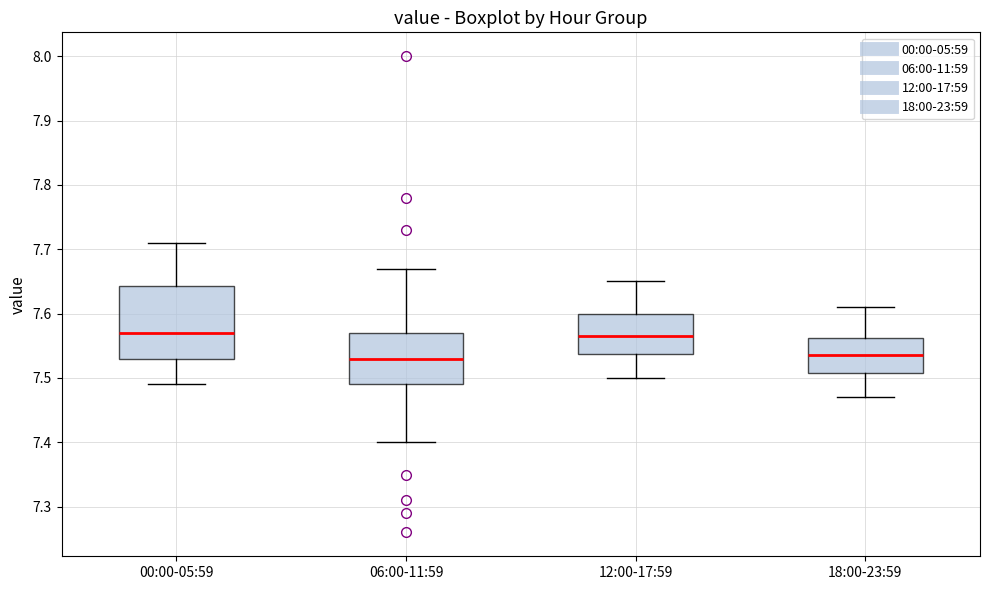

Comparing the boxes themselves (not the whiskers), which one is the tallest?

00:00-05:59